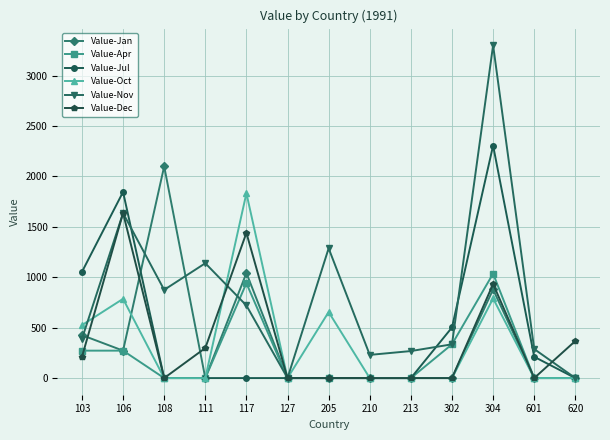

Where is the first local minimum for Value-Dec?

108